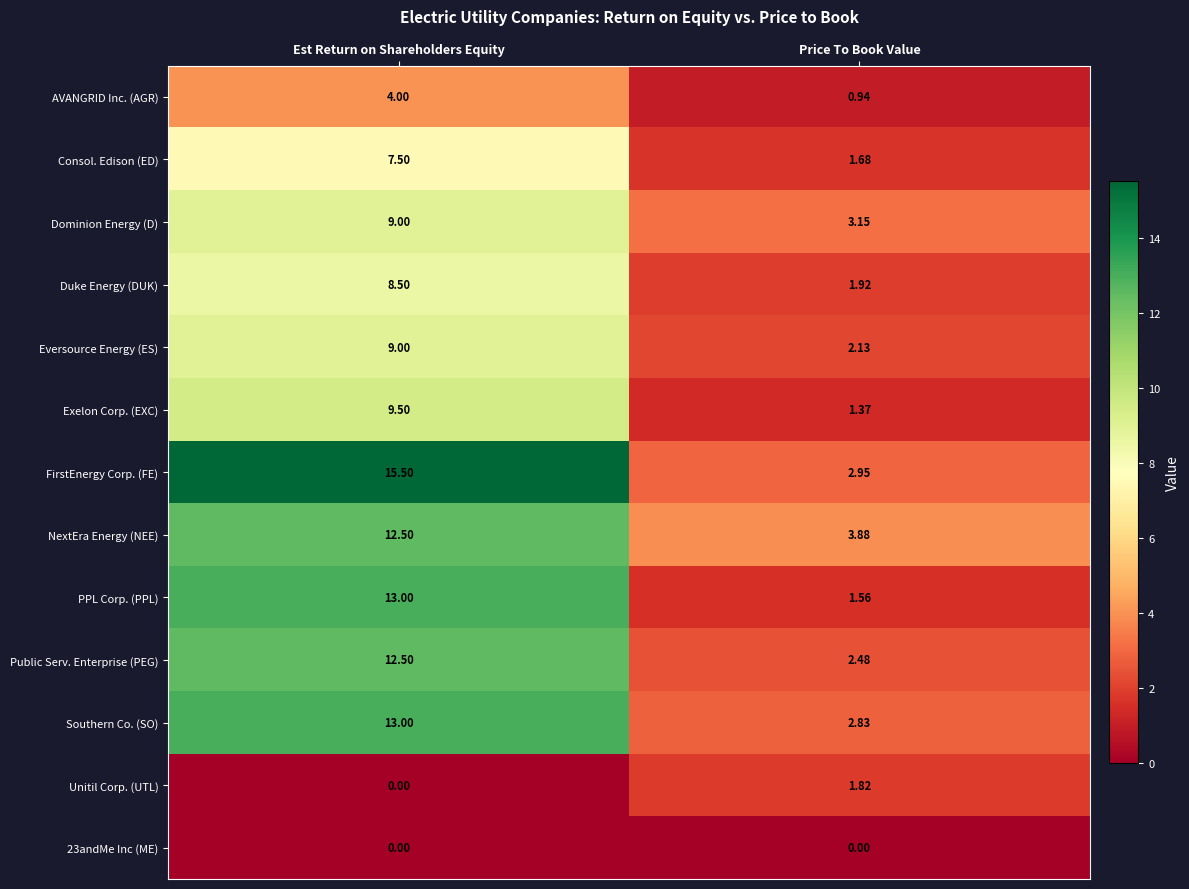

At which label is Southern Co. (SO) closest to 7?

Price To Book Value